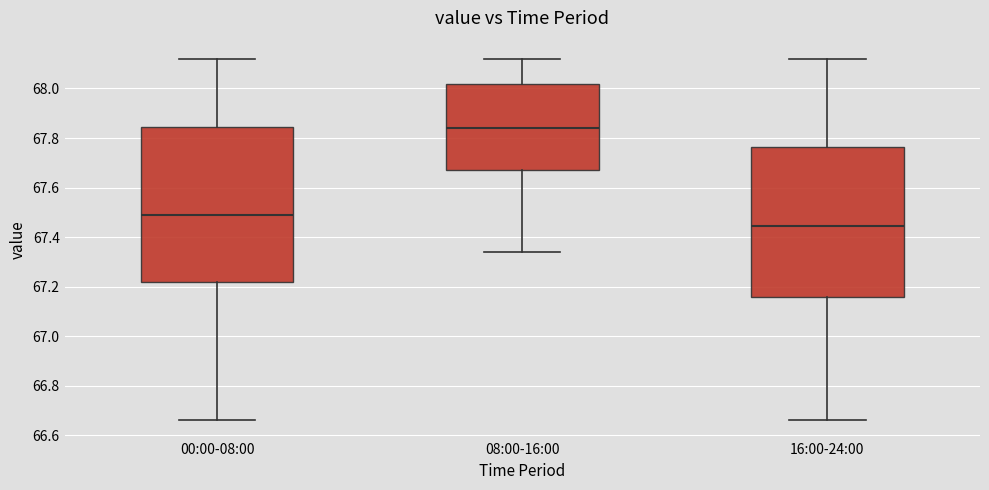

Reading left to right, read every box against the y-axis: the position of its median line, the range the box covers, and the ends of its whiskers. The values are not printed on the chart, so give them approximately, as read against the axis.

00:00-08:00: median 67.50, box 67.22 to 67.84, whiskers 66.66 to 68.12
08:00-16:00: median 67.84, box 67.68 to 68.02, whiskers 67.34 to 68.12
16:00-24:00: median 67.44, box 67.16 to 67.76, whiskers 66.66 to 68.12